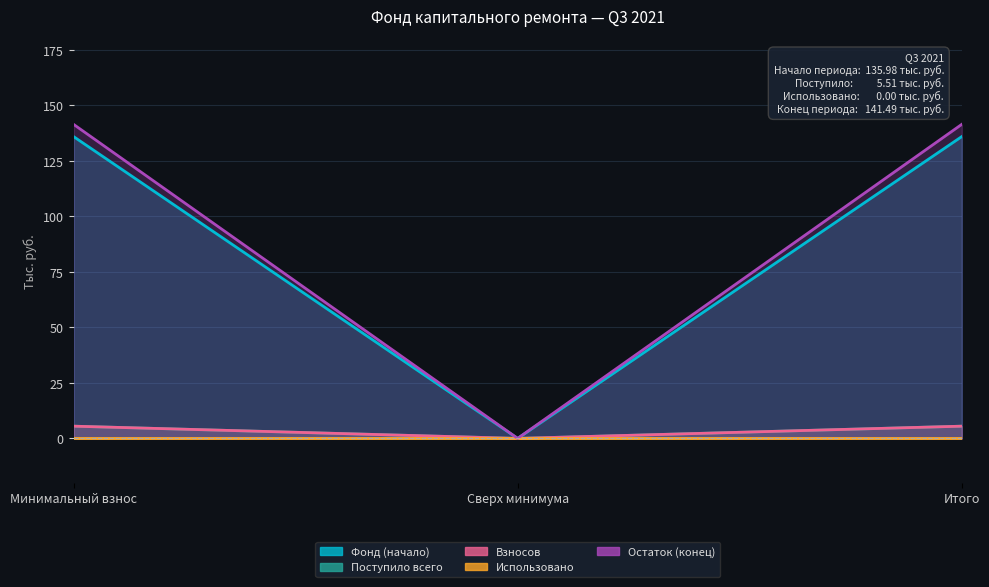

What is the sum of all Взносов values?

11.0